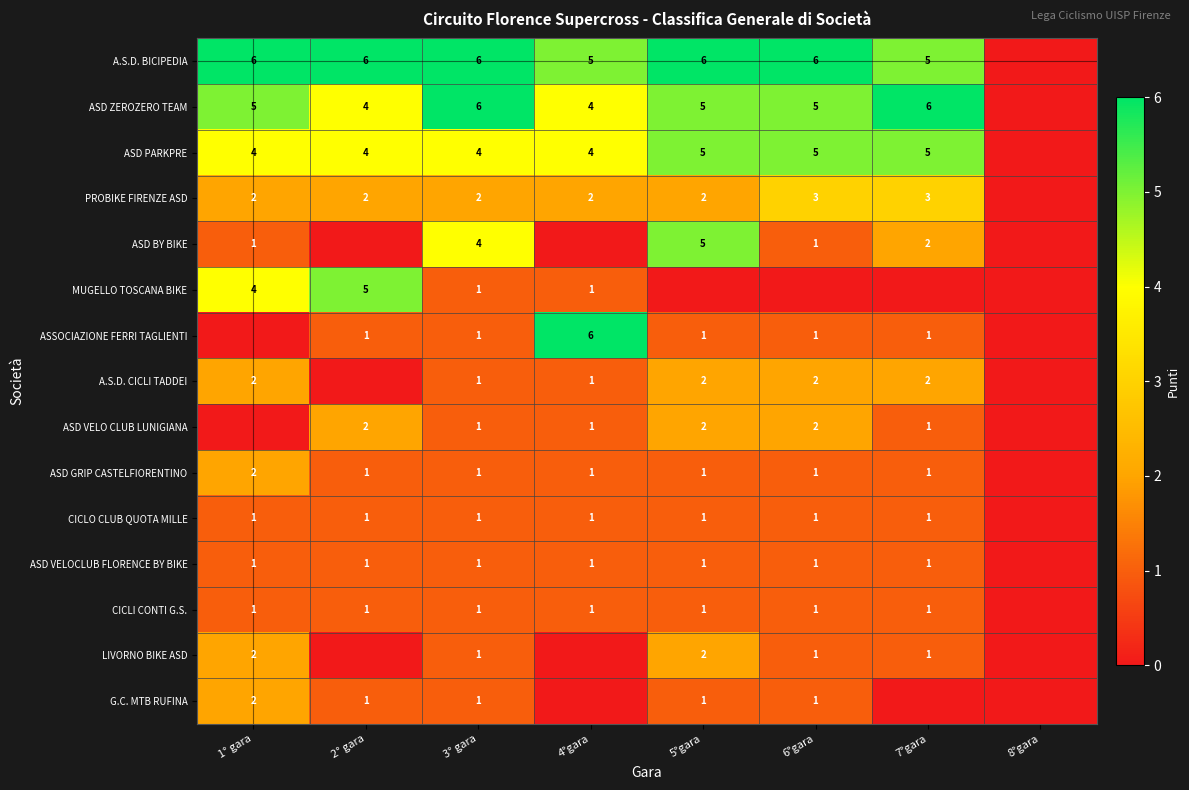

What is the difference between the highest and lowest values at 2° gara?

6